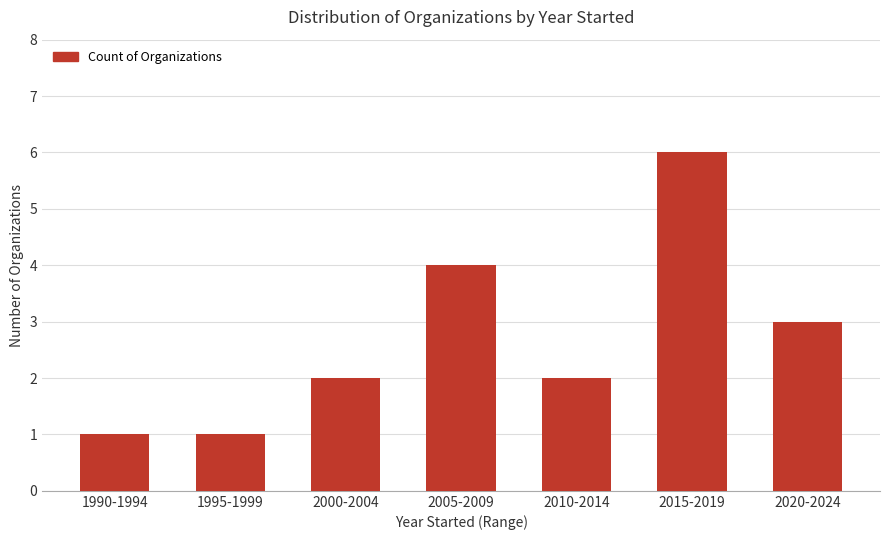

What is the change in value from 1995-1999 to 2005-2009?

+3